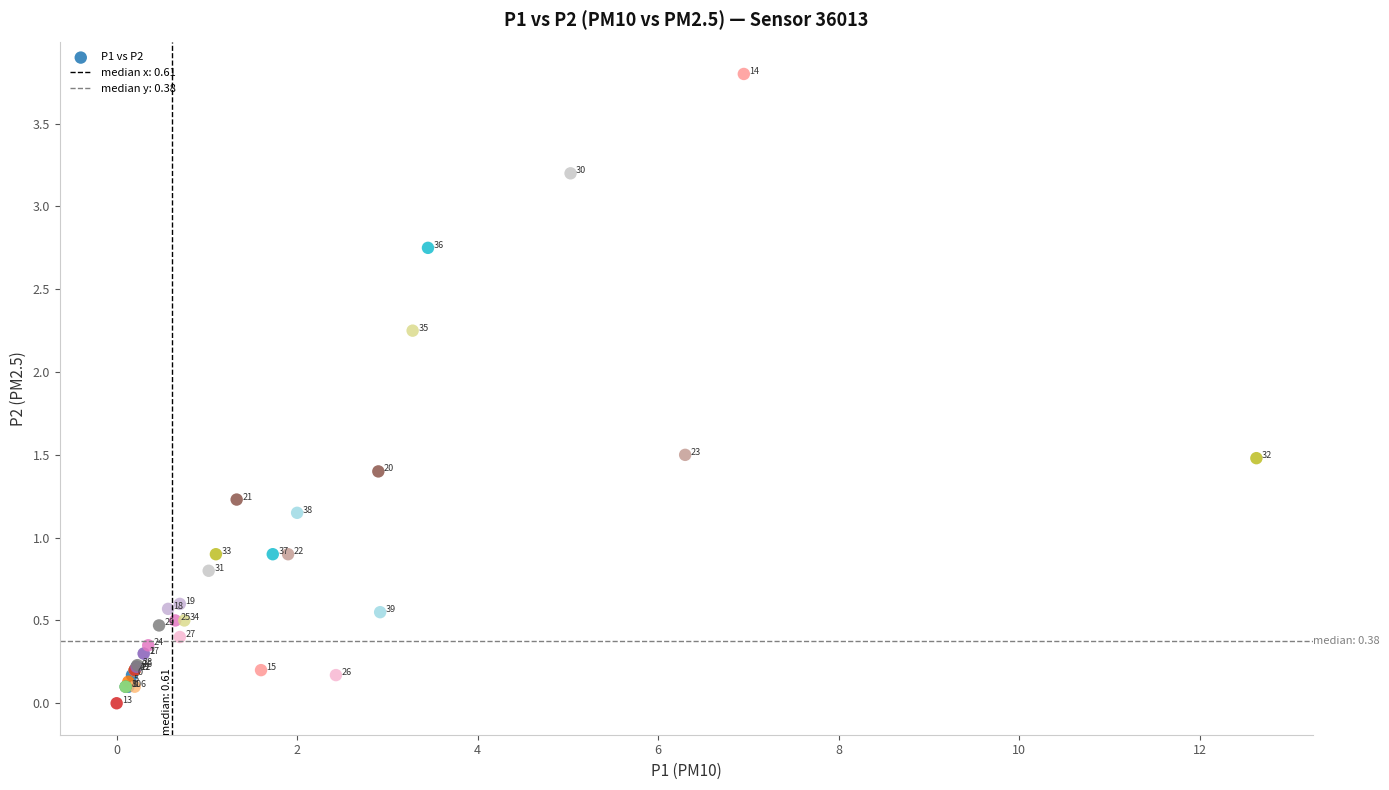

What Y value in the scatter plot is closest to 1?

0.9